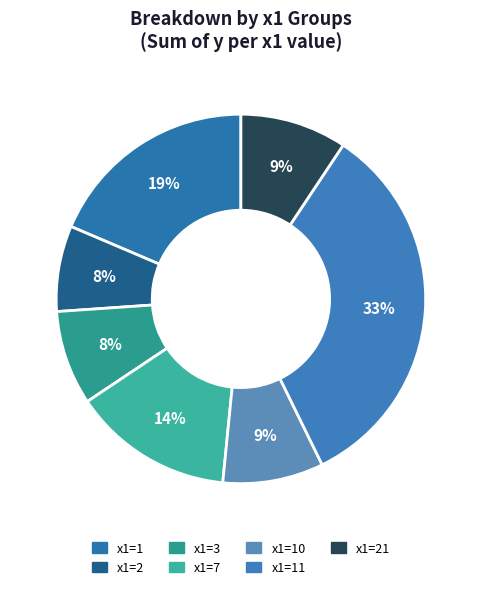

How many segments does this pie chart have?

7